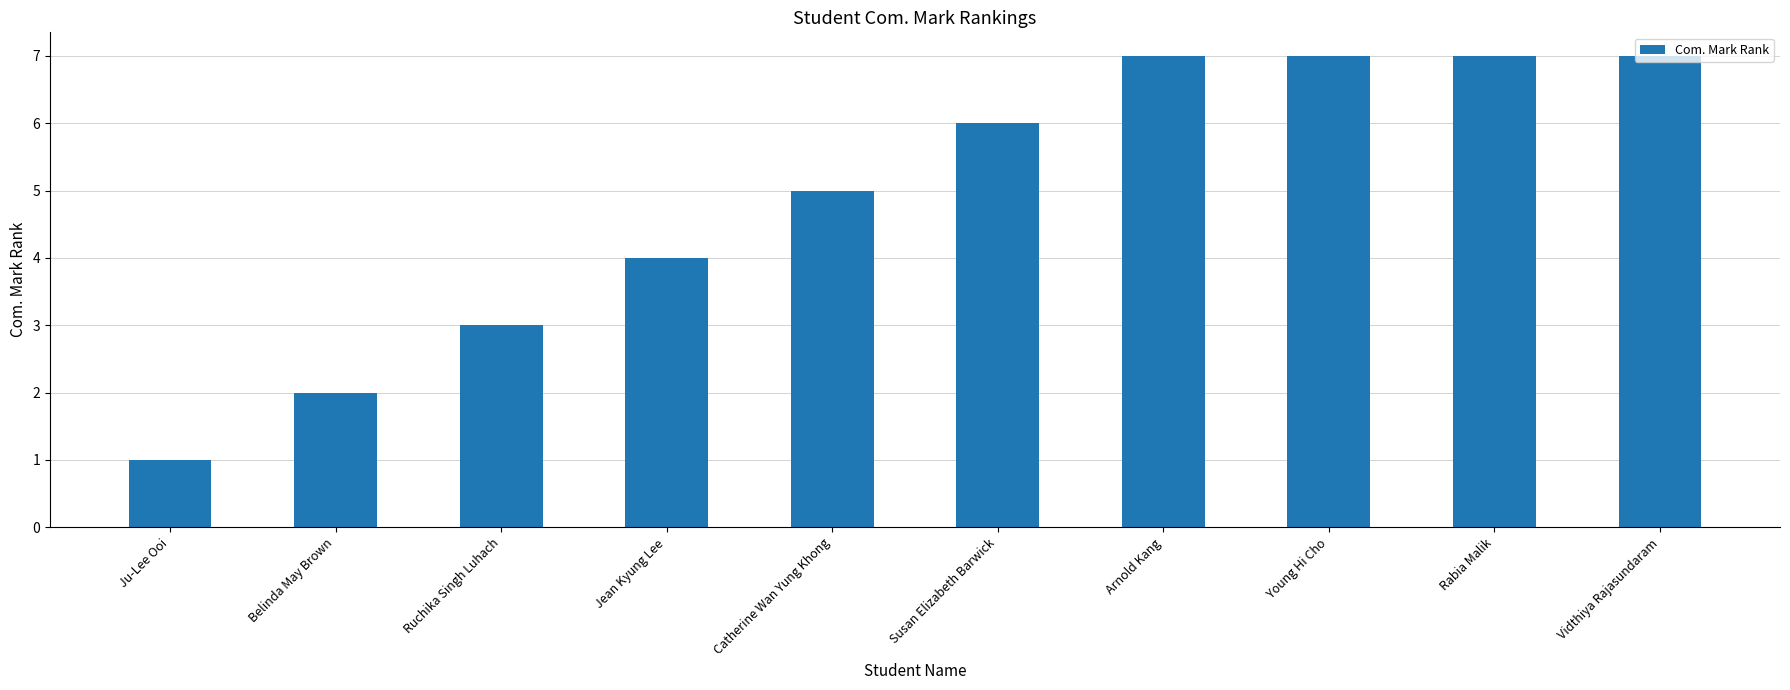

The value at Ju-Lee Ooi is 1. True or false?

True